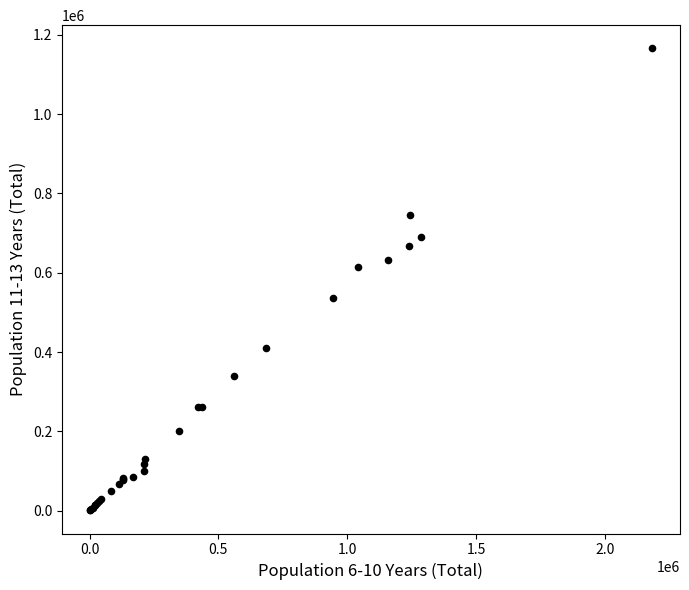

What Y value in the scatter plot is closest to 583518?

614349